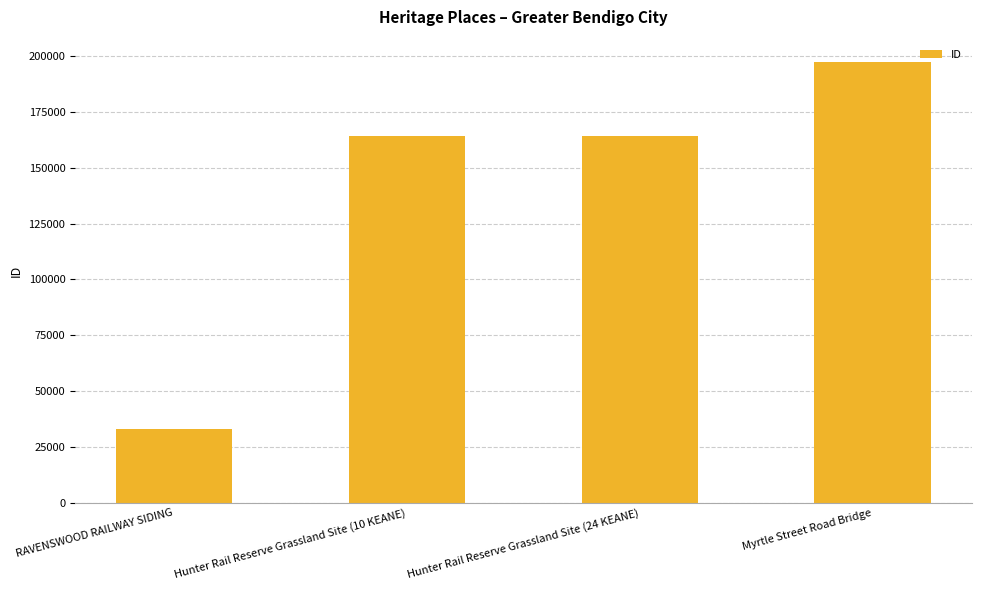

Is it true that the value at Myrtle Street Road Bridge is 105599?

False